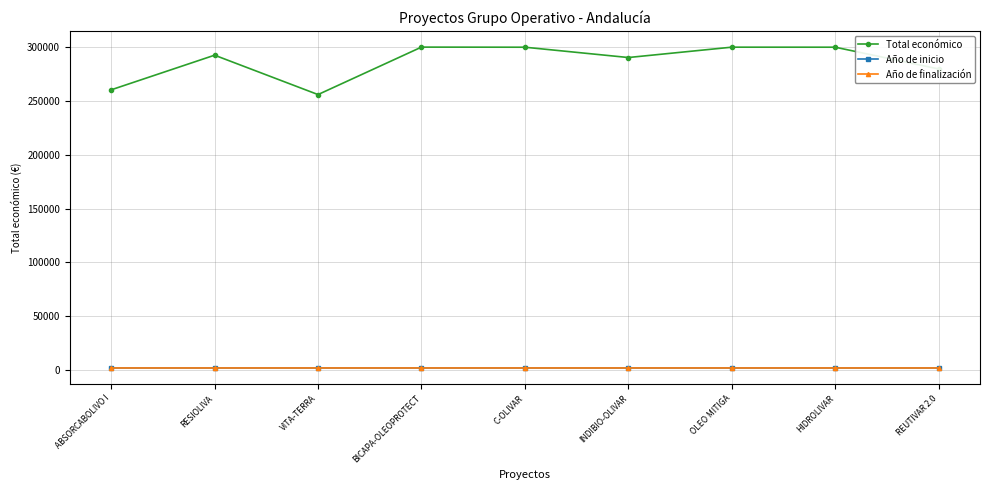

True or false: Total económico and Año de inicio cross at least once.

False